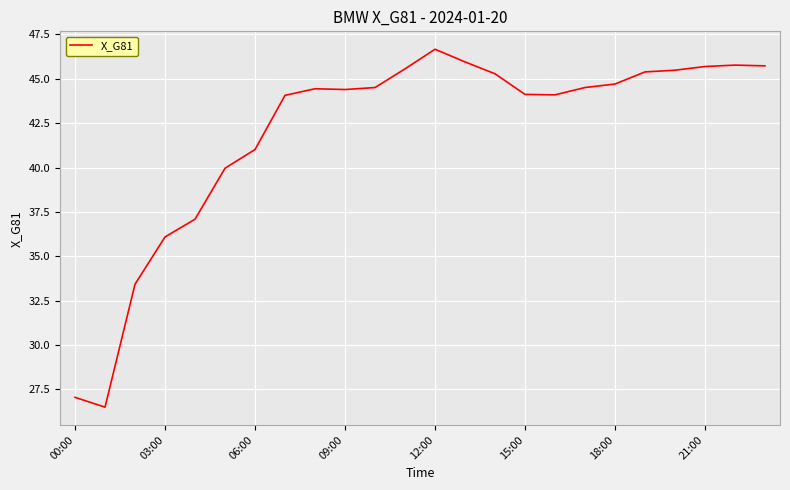

How many lines are shown in the chart?

1